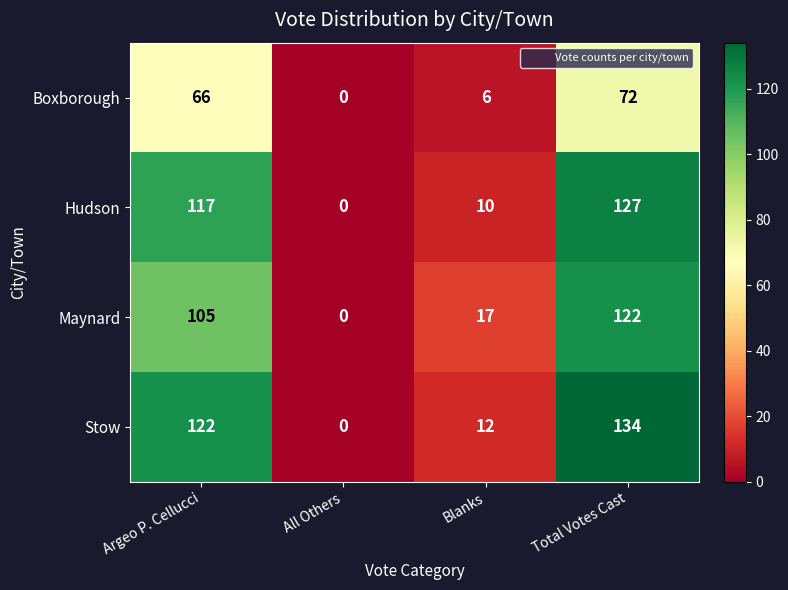

At which category is the sum across all series the highest?

Total Votes Cast